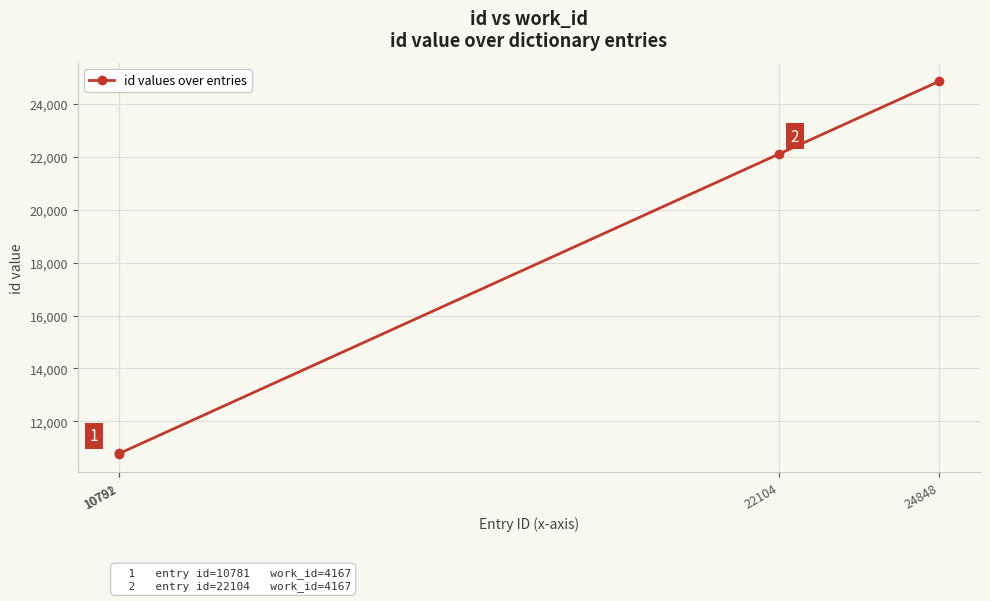

How many lines are shown in the chart?

1